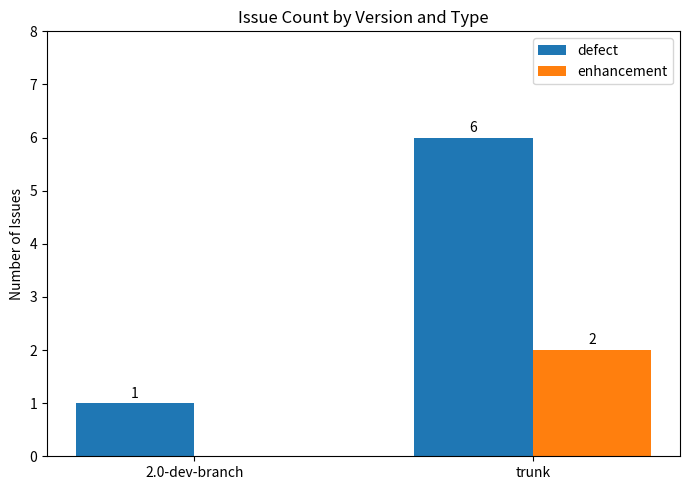

What is the sum of the enhancement values at 2.0-dev-branch and trunk?

2